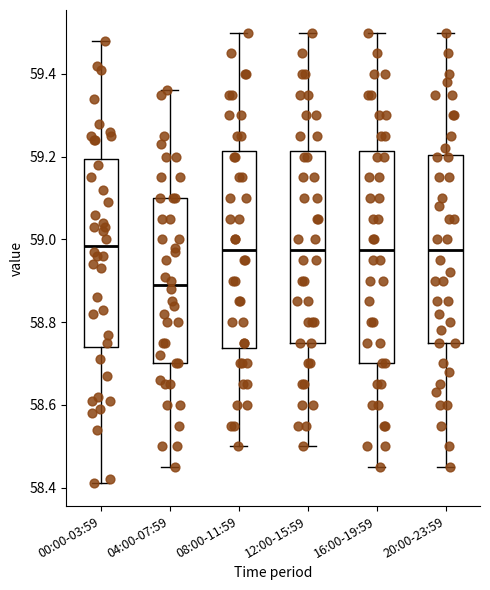

Reading left to right, transcribe this box plot: for each box, give where its median line is, the range the box spans, and where its two whiskers end, as read against the y-axis. The values are not printed on the chart, so give them approximately, as read against the axis.

00:00-03:59: median 58.98, box 58.74 to 59.20, whiskers 58.42 to 59.48
04:00-07:59: median 58.90, box 58.70 to 59.10, whiskers 58.46 to 59.36
08:00-11:59: median 58.98, box 58.74 to 59.22, whiskers 58.50 to 59.50
12:00-15:59: median 58.98, box 58.76 to 59.22, whiskers 58.50 to 59.50
16:00-19:59: median 58.98, box 58.70 to 59.22, whiskers 58.46 to 59.50
20:00-23:59: median 58.98, box 58.76 to 59.20, whiskers 58.46 to 59.50